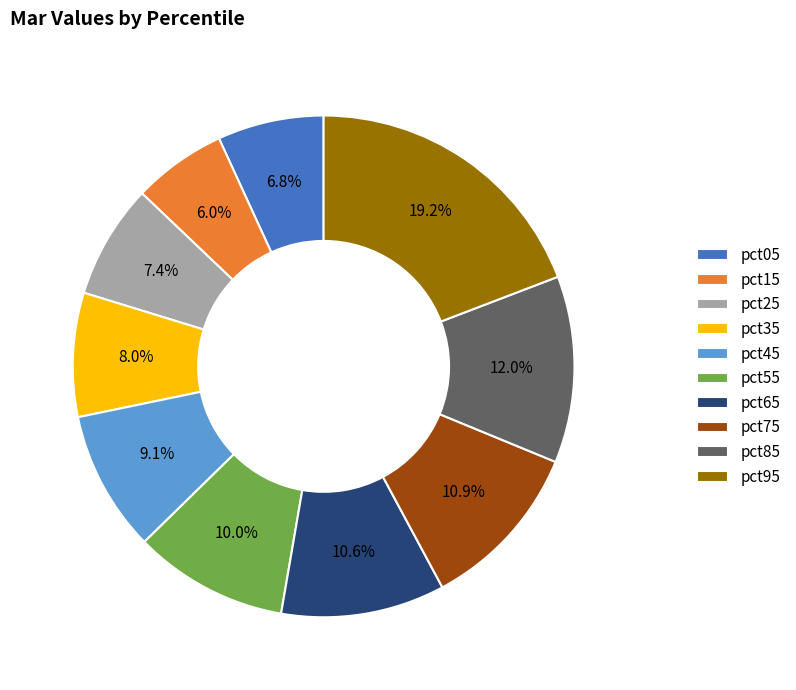

How many segments does this pie chart have?

10